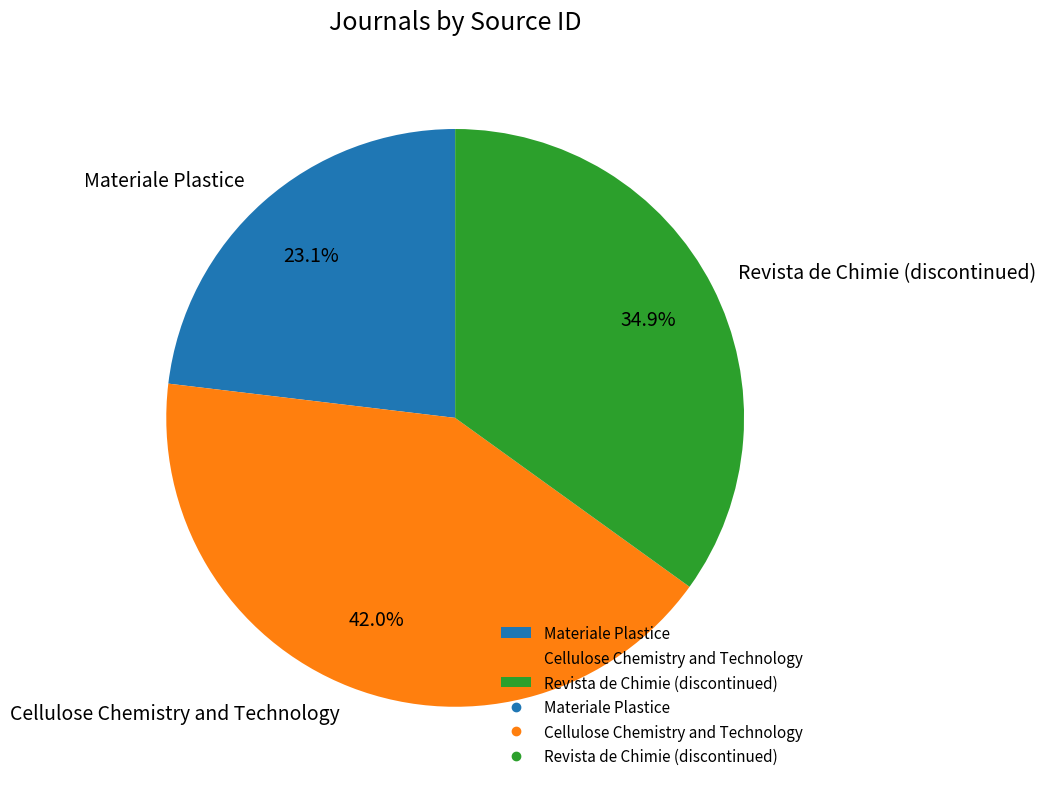

To the nearest percent, what portion does Cellulose Chemistry and Technology represent?

42%